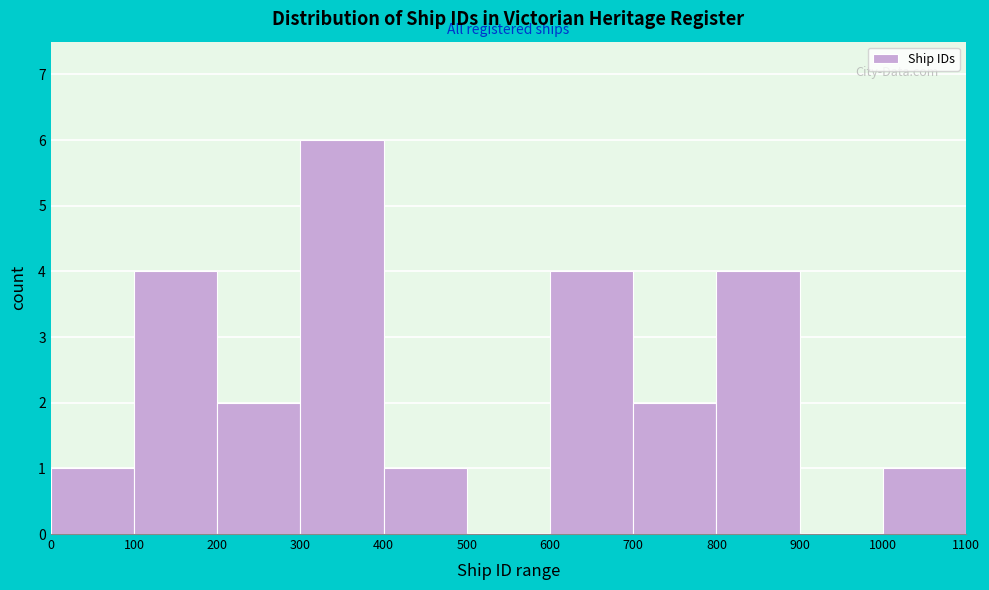

What is the height of the bar covering 300 to 400 on the x-axis? The values are not printed on the chart, so give them approximately, as read against the axis.

6